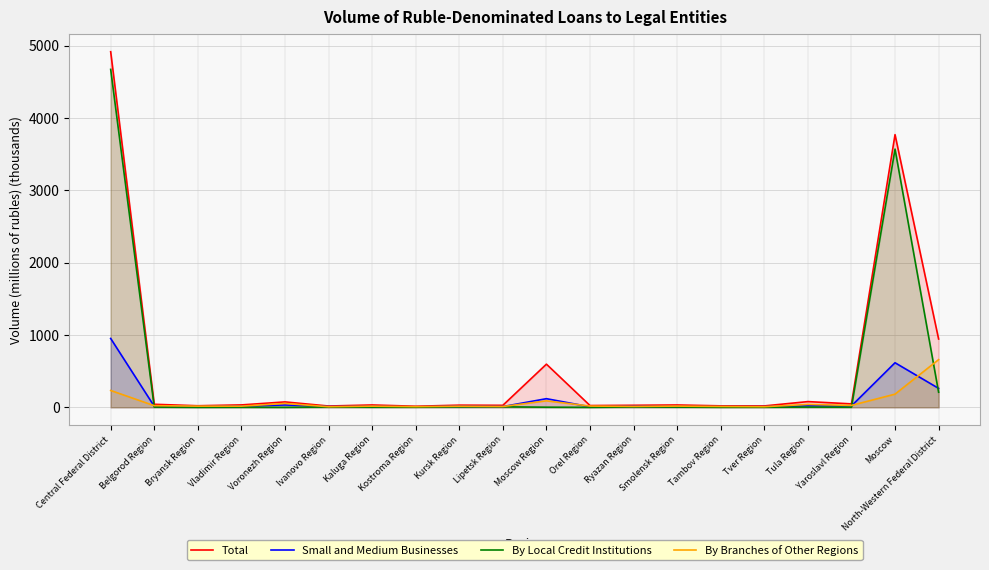

How many values in By Local Credit Institutions are above zero?

17